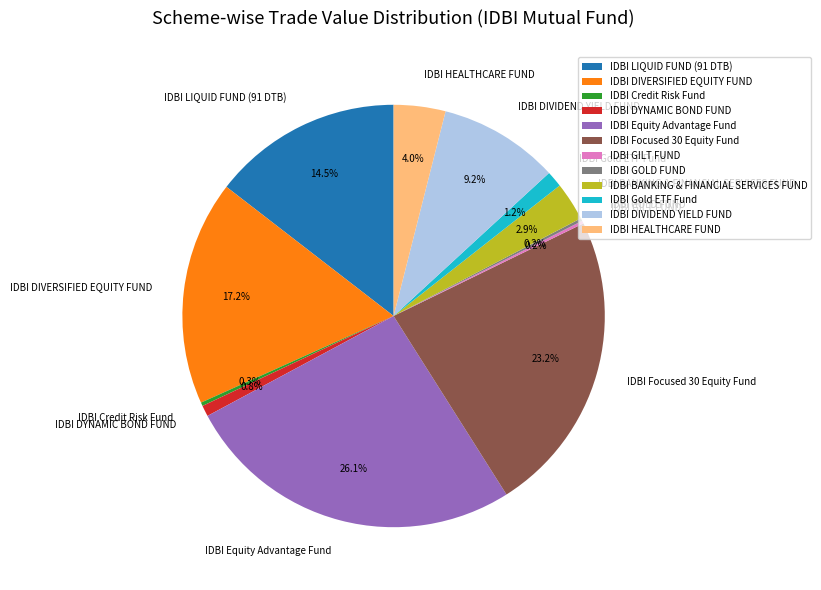

Combined, do IDBI Equity Advantage Fund and IDBI DIVERSIFIED EQUITY FUND account for over 50%?

No